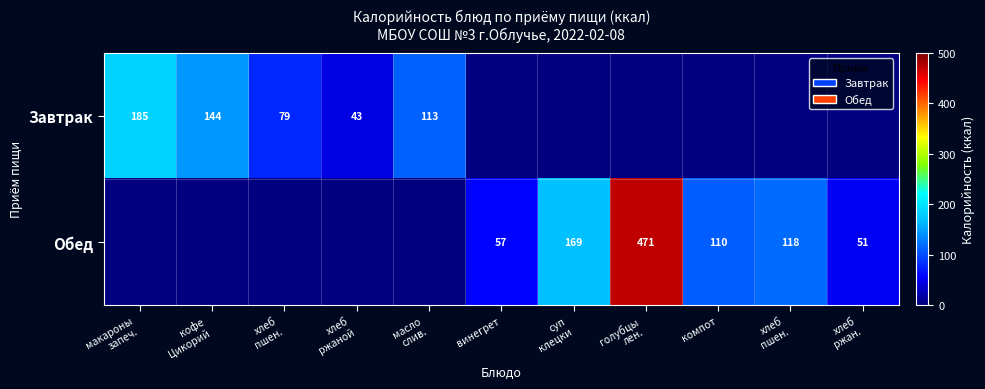

Rank the series by their average value, from lowest to highest.

Завтрак, Обед